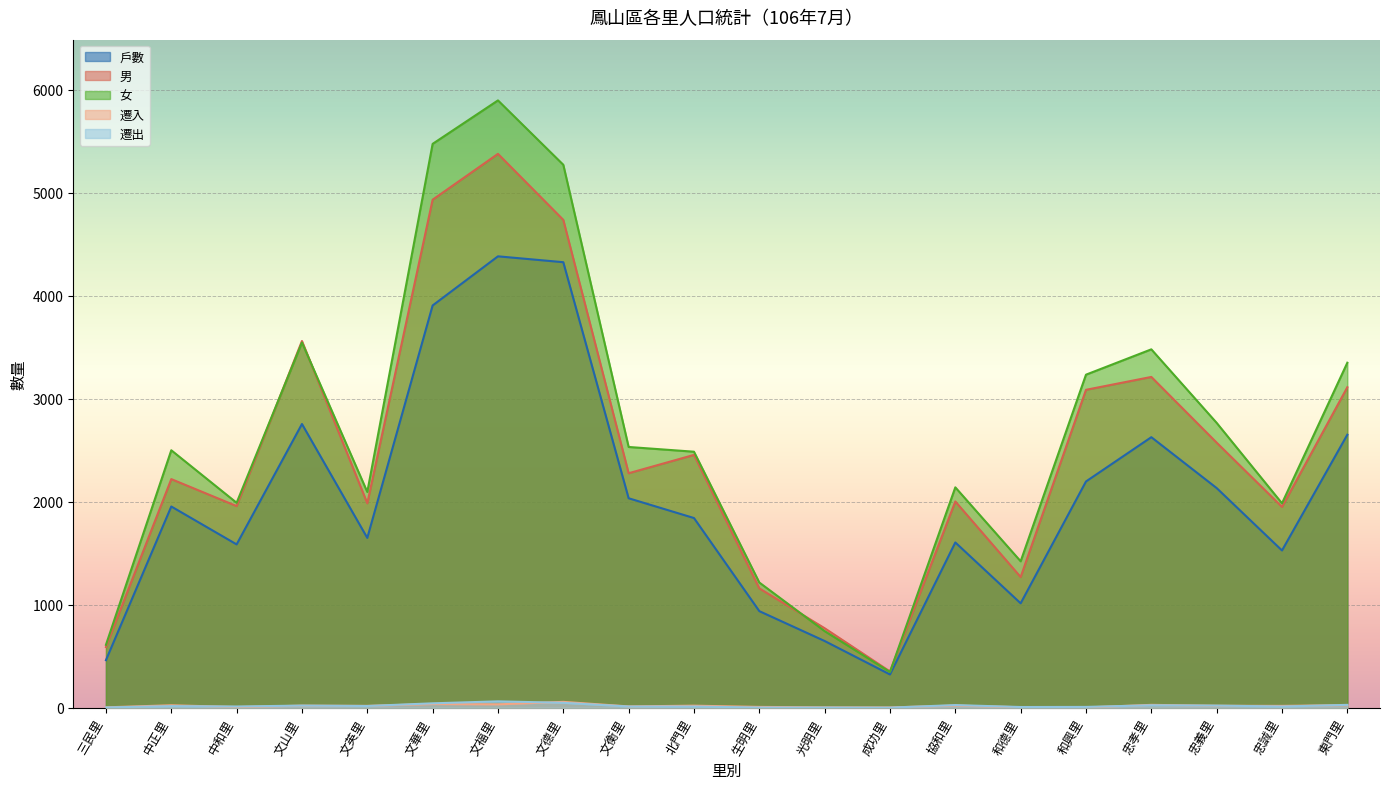

At which category does 戶數 reach its first local valley?

中和里